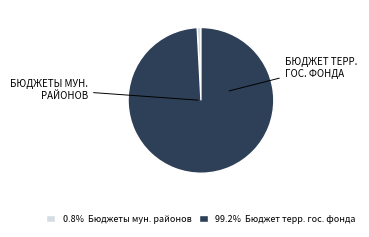

How many slices are in this pie chart?

2